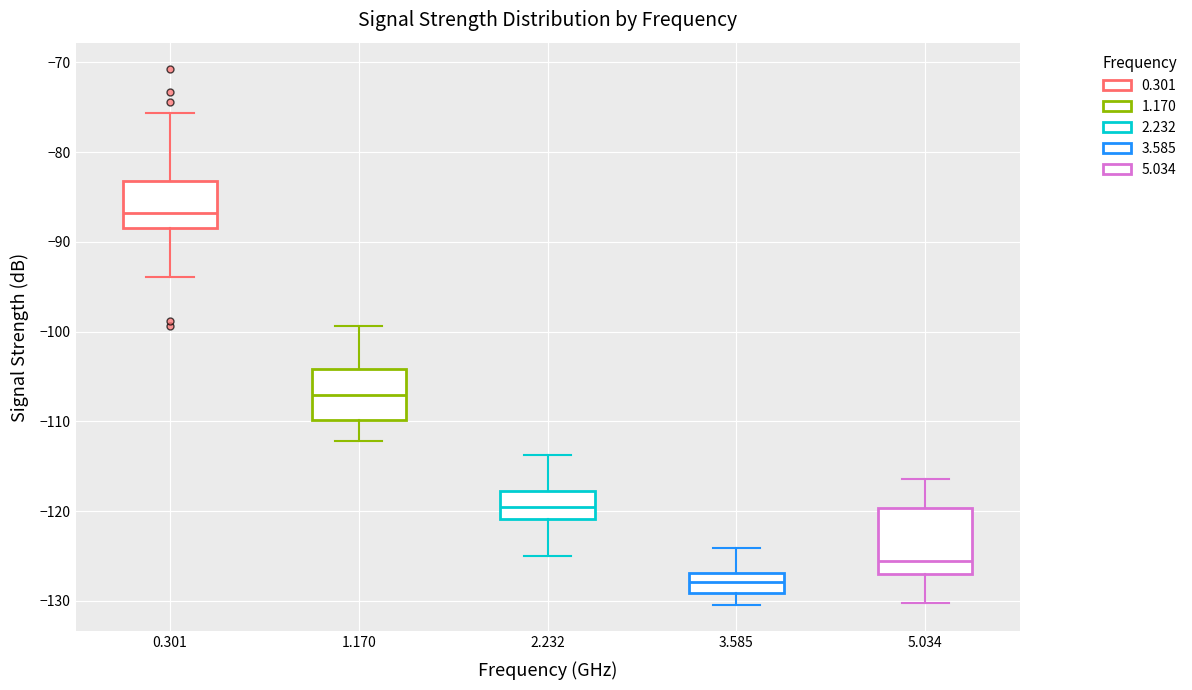

Comparing the boxes themselves (not the whiskers), which one is the tallest?

5.034